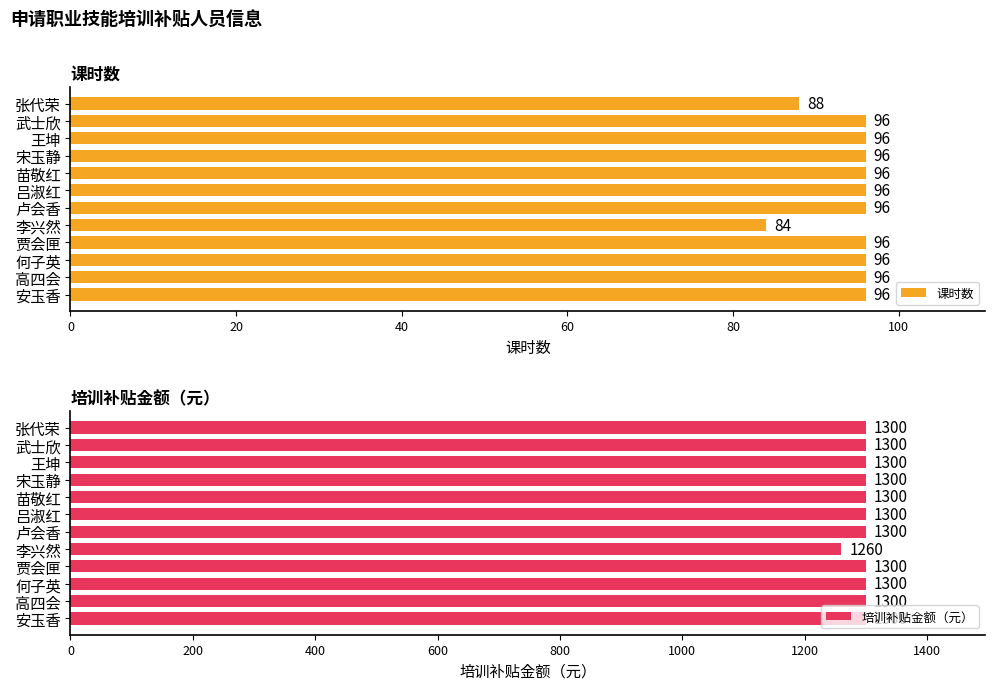

What is the approximate value of 培训补贴金额（元） at 武士欣?

1300